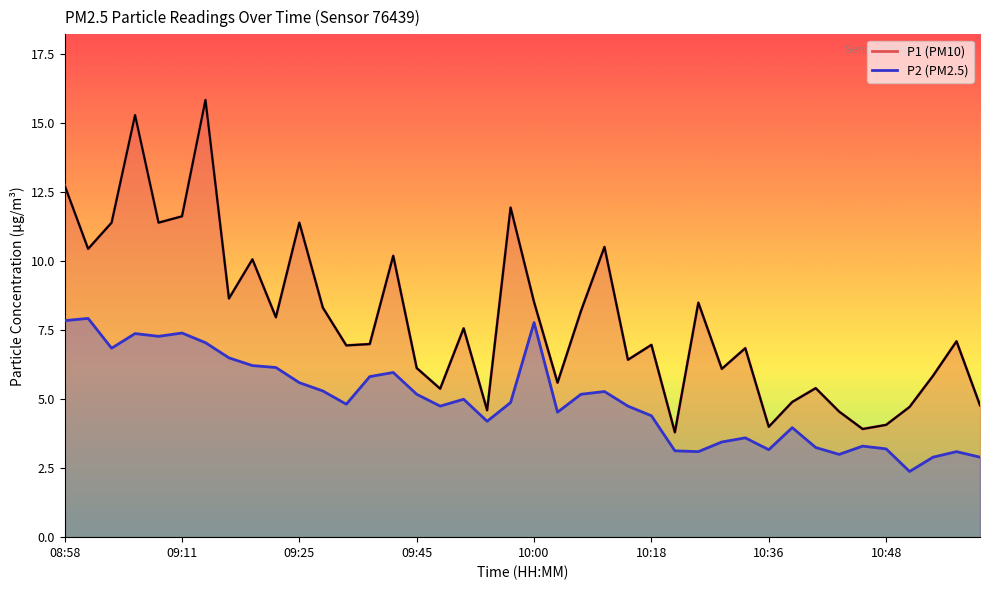

Count the number of data series in this chart.

2